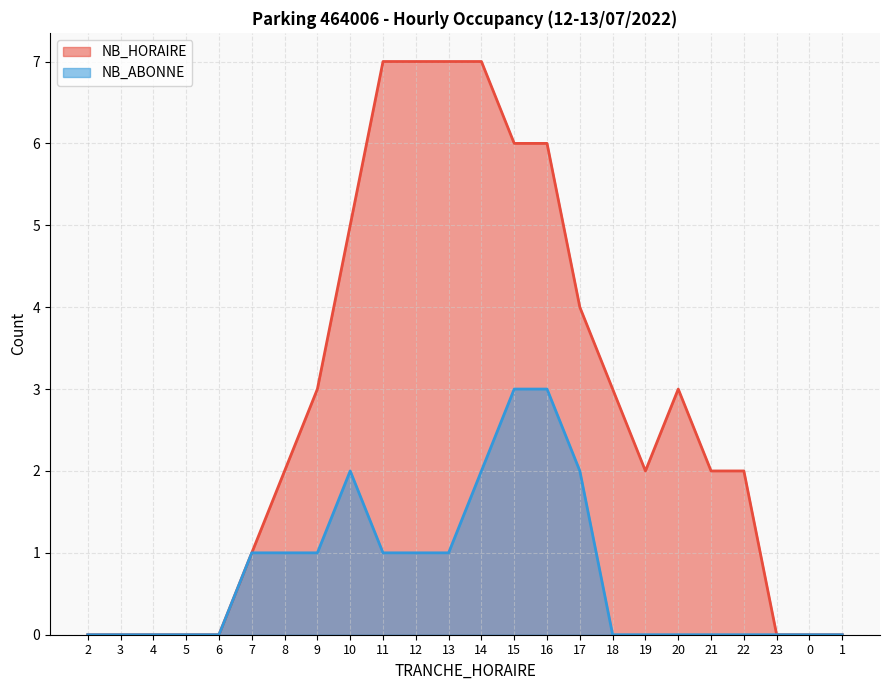

Rank the categories by NB_HORAIRE value from highest to lowest.

11, 12, 13, 14, 15, 16, 10, 17, 9, 18, 20, 8, 19, 21, 22, 7, 2, 3, 4, 5, 6, 23, 0, 1